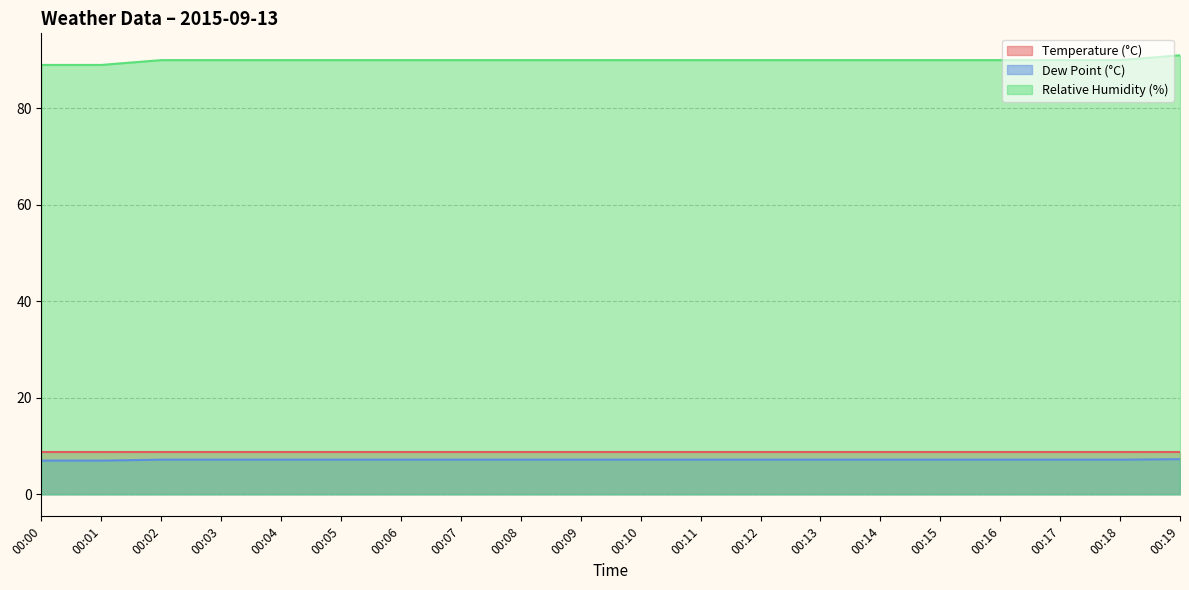

How many values in the Relative Humidity (%) series are below 90?

2